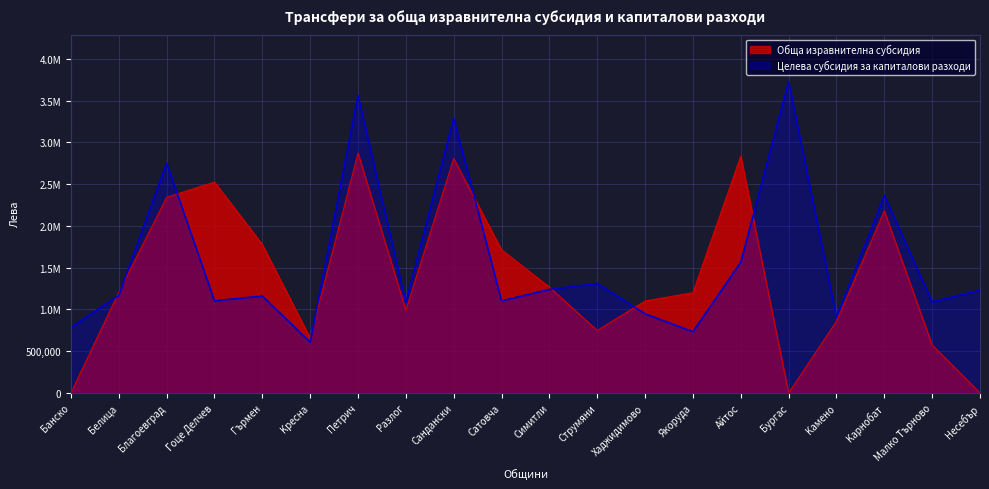

What is the difference between the highest and lowest values at Cандански?

482300